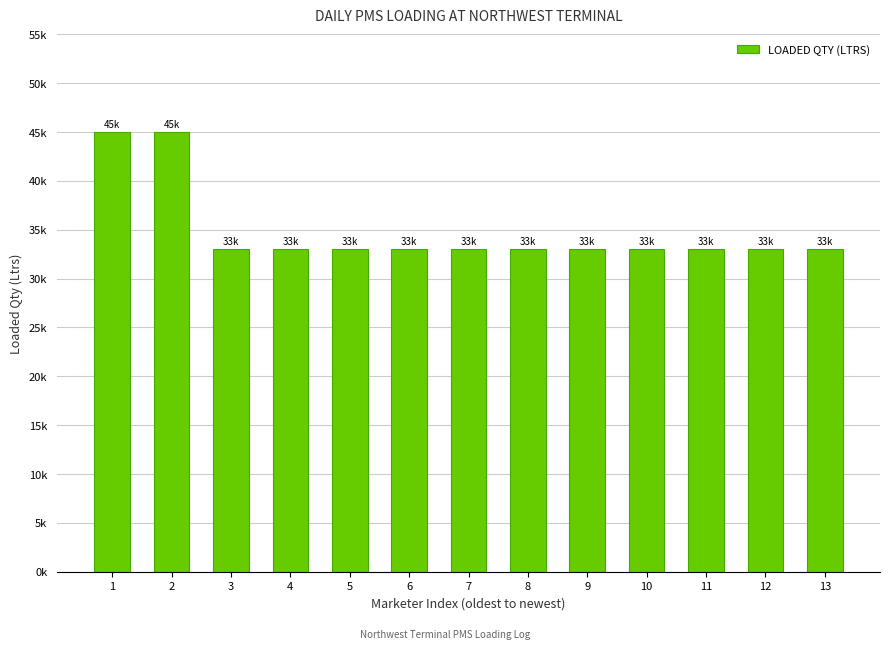

What is the value of the 10th bar from the left?

33000